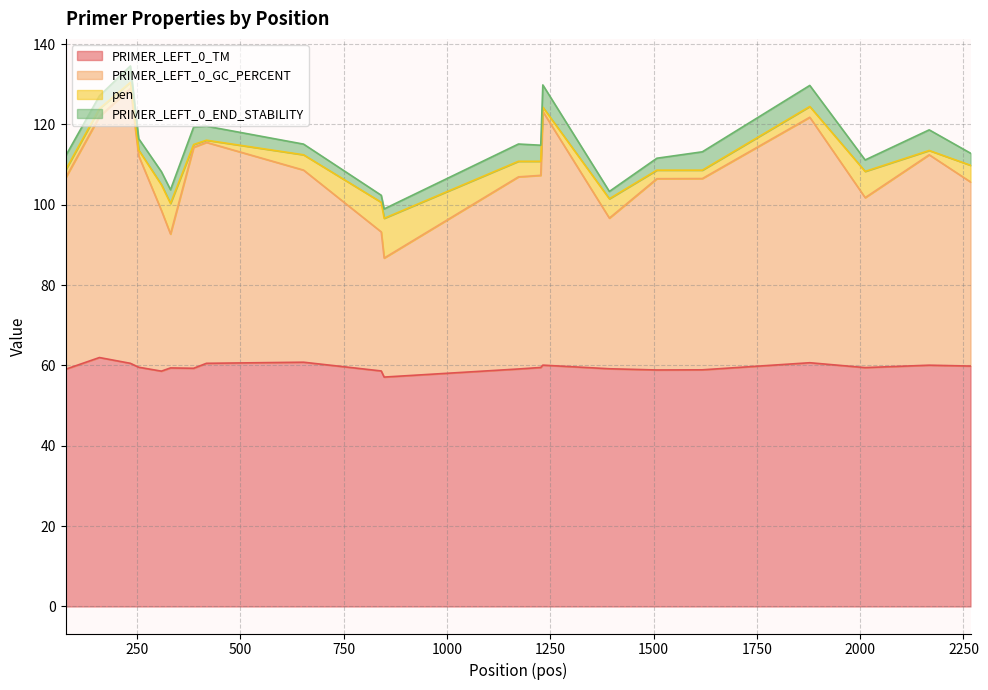

At how many categories does at least one series exceed 120?

4